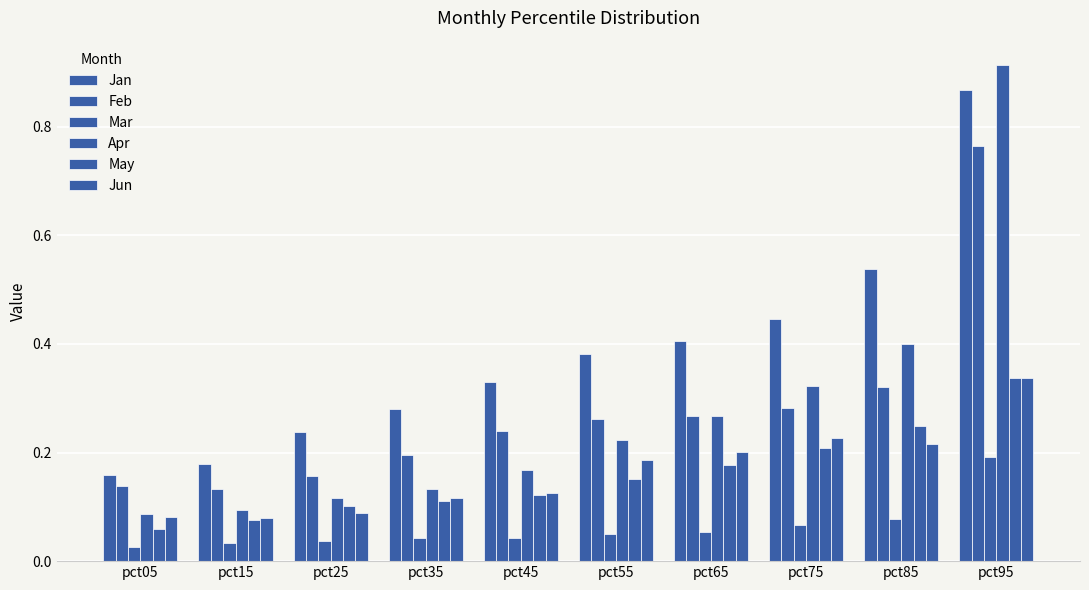

Where is May nearest to the value 0?

pct05